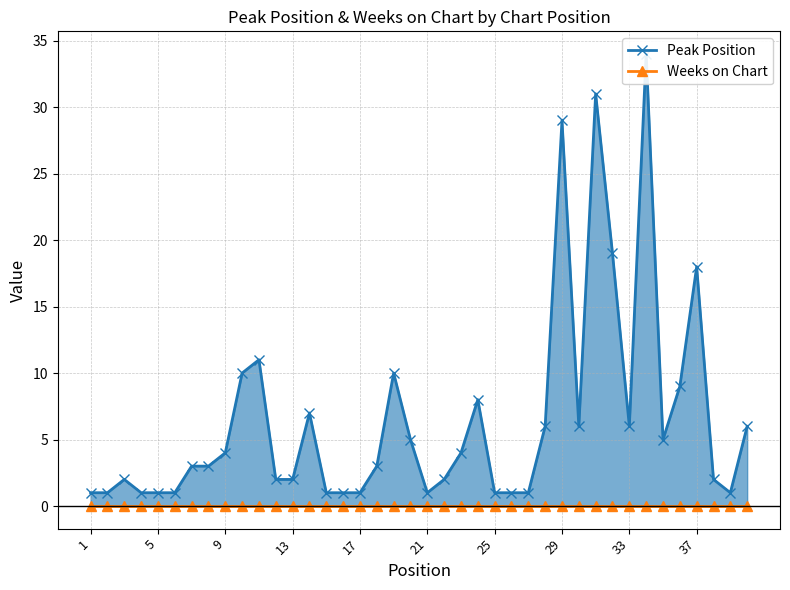

How many values exceed 3?

19